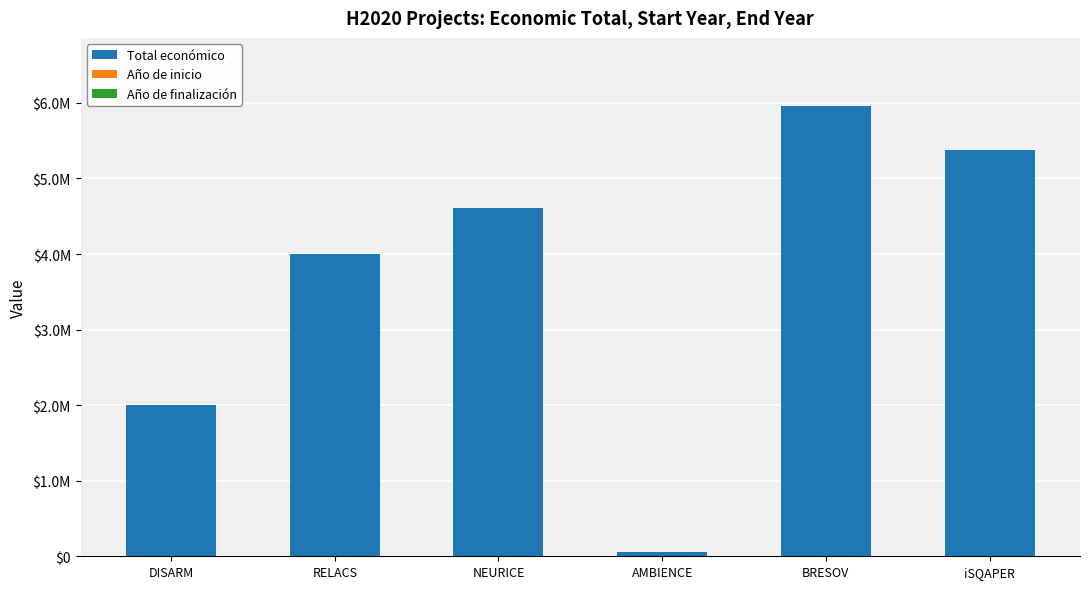

Does the chart contain stacked bars?

Yes